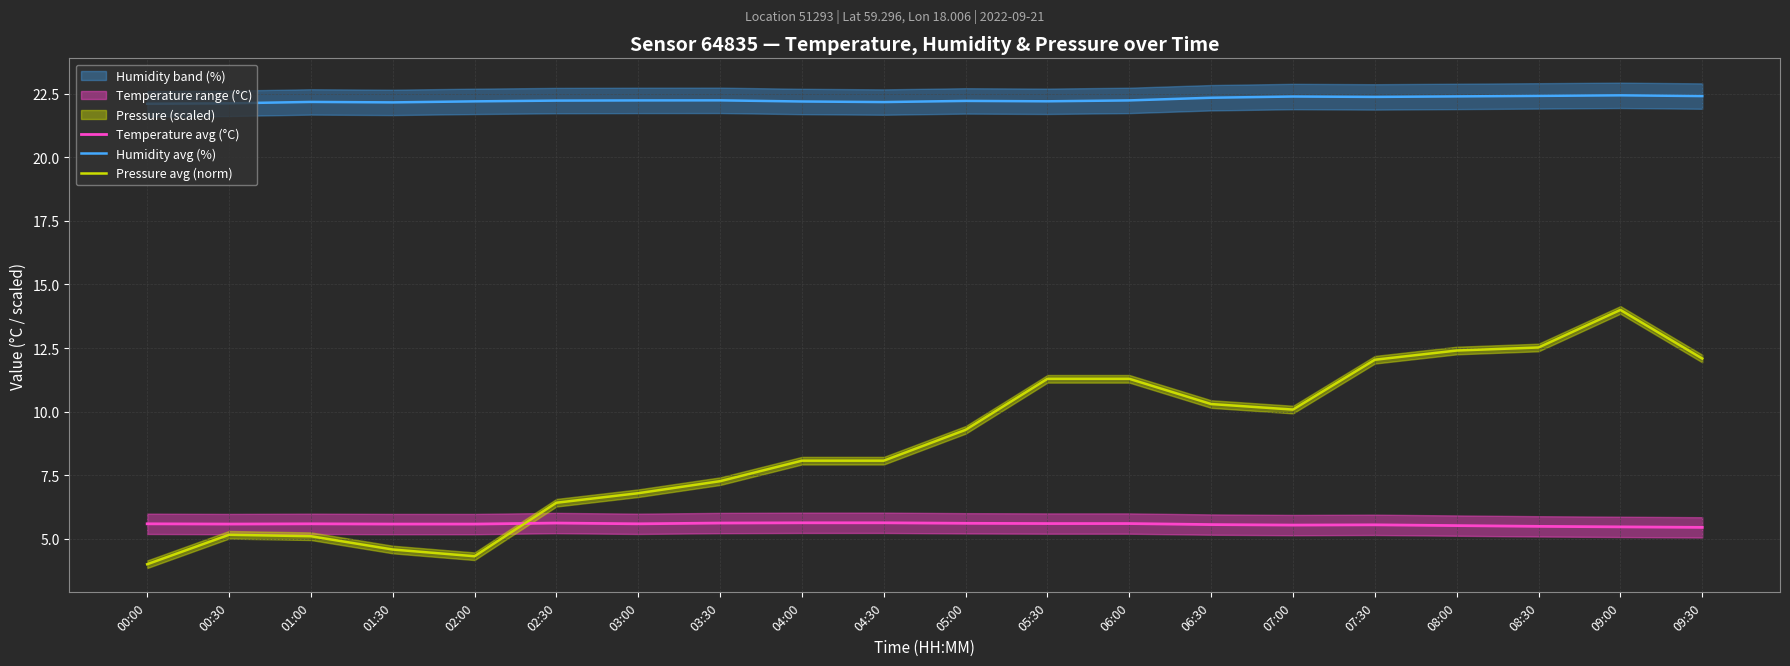

True or false: Humidity avg (%) has more than 2 interior local peaks.

True